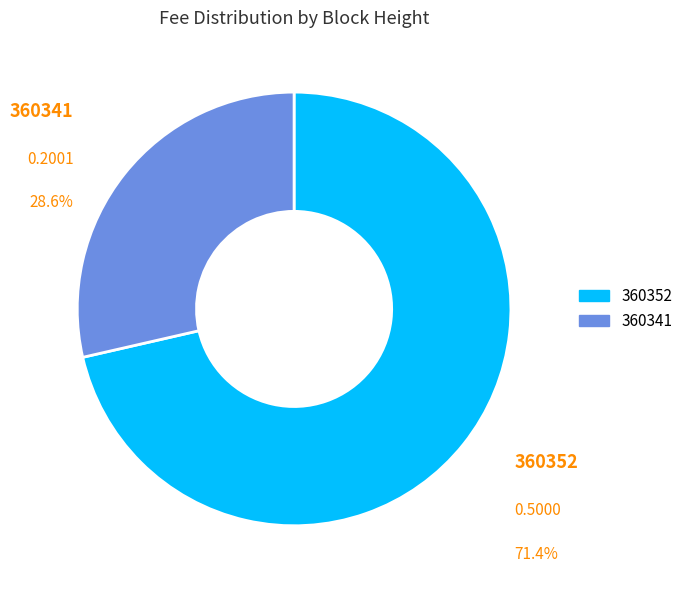

Do 360341 and 360352 together represent more than half of the pie?

Yes